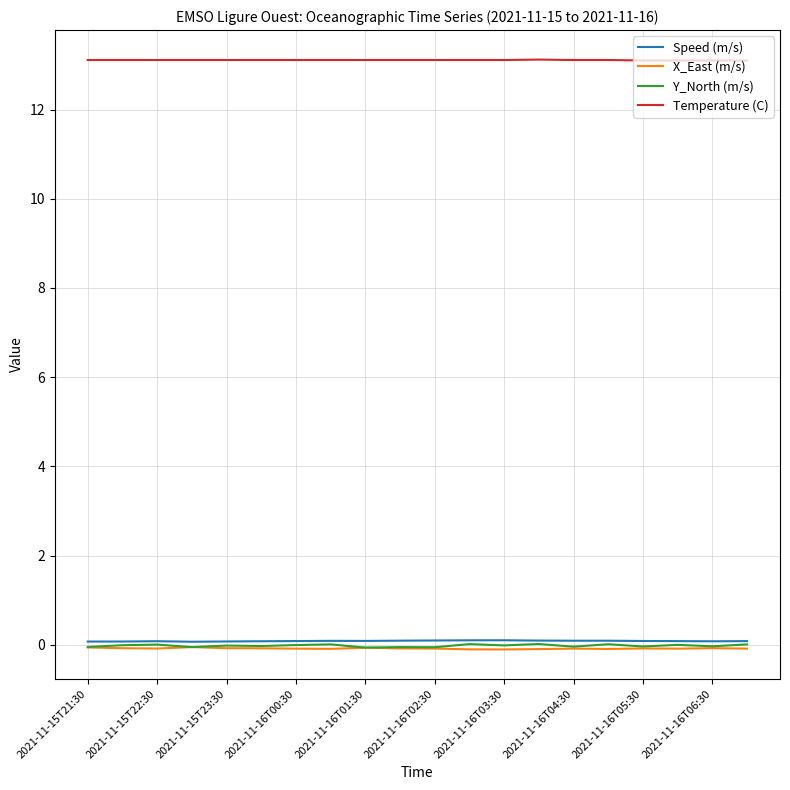

What is the minimum value shown in the chart?

-0.1